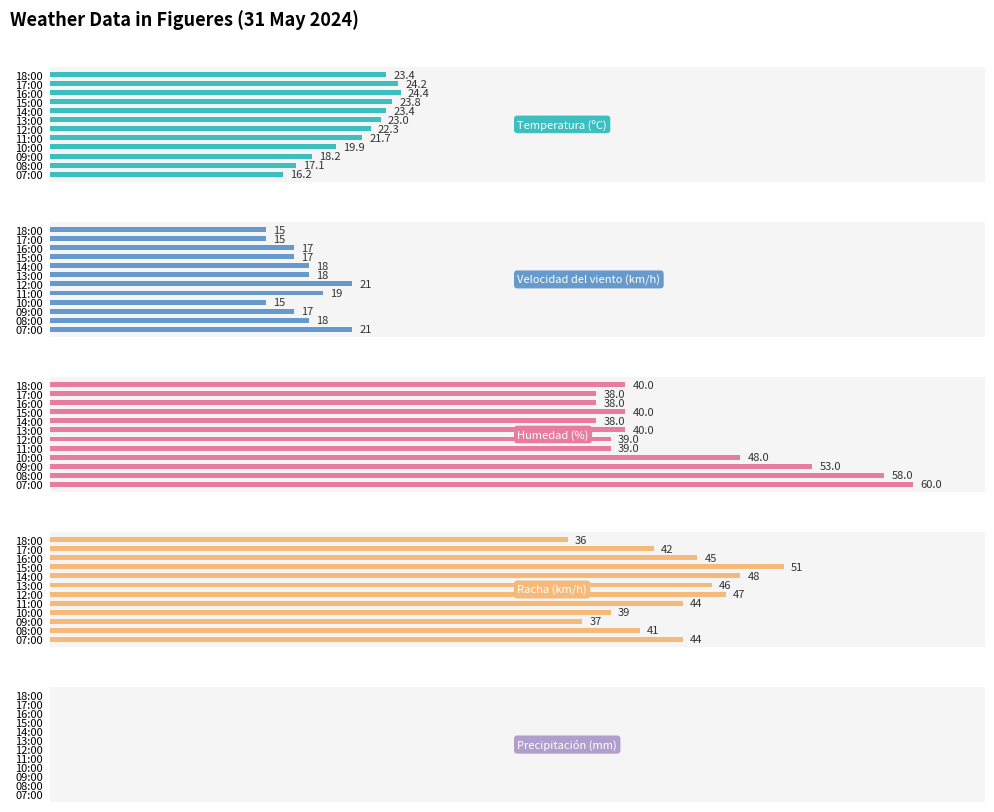

True or false: Velocidad del viento (km/h) has a value of 24.5 at 10:00.

False